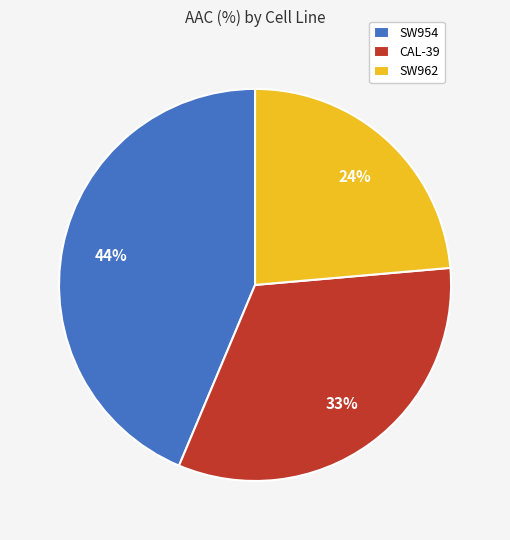

How many segments does this pie chart have?

3